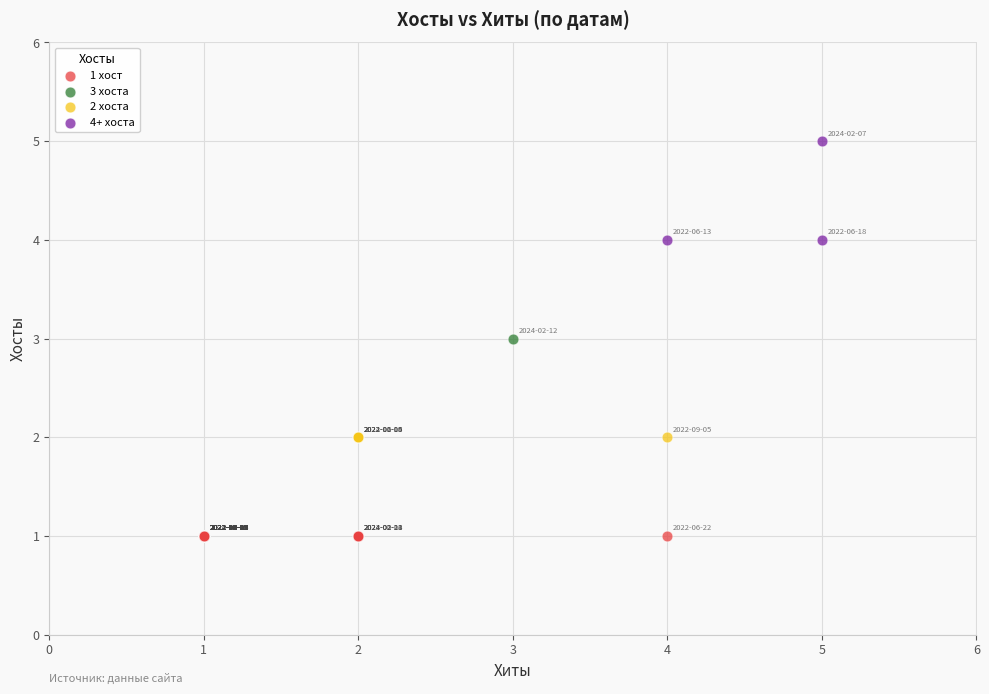

What are all the series names shown in the legend?

1 хост, 3 хоста, 2 хоста, 4+ хоста